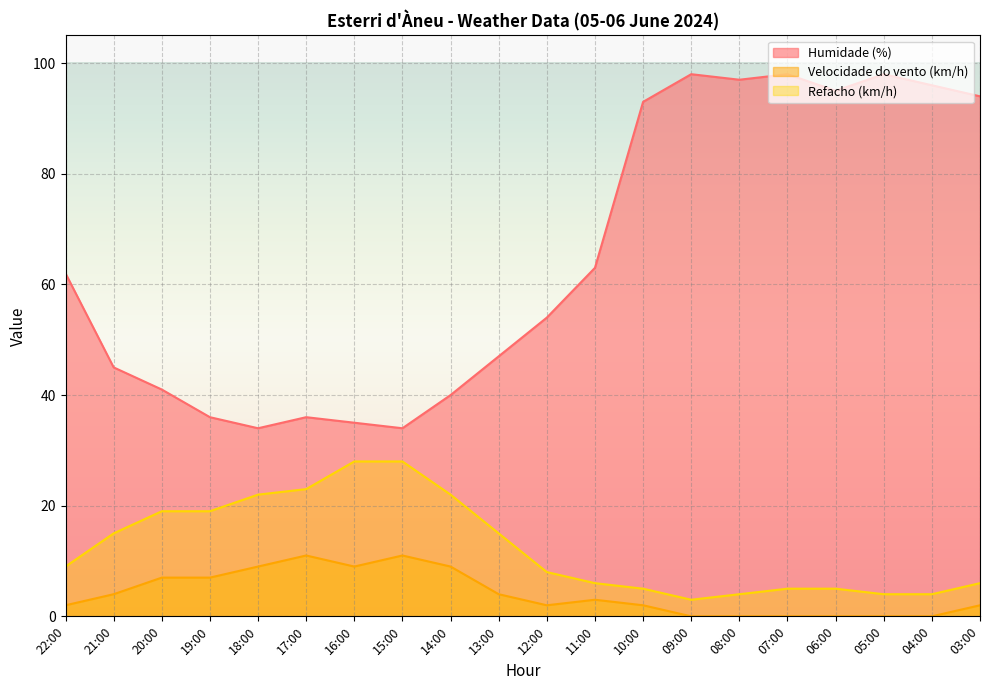

What is the difference between the highest and lowest values at 06:00?

95